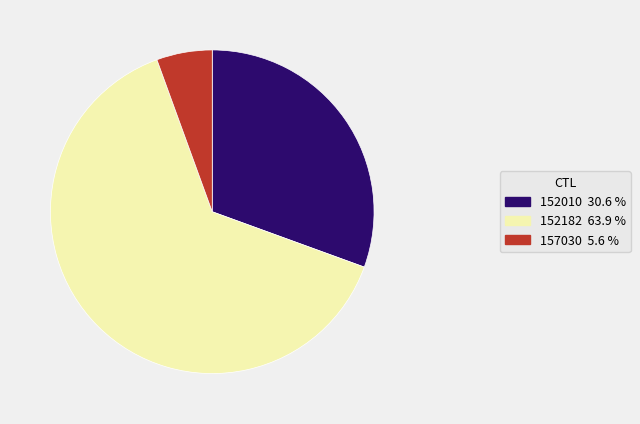

Which slice represents more than half of the pie?

152182